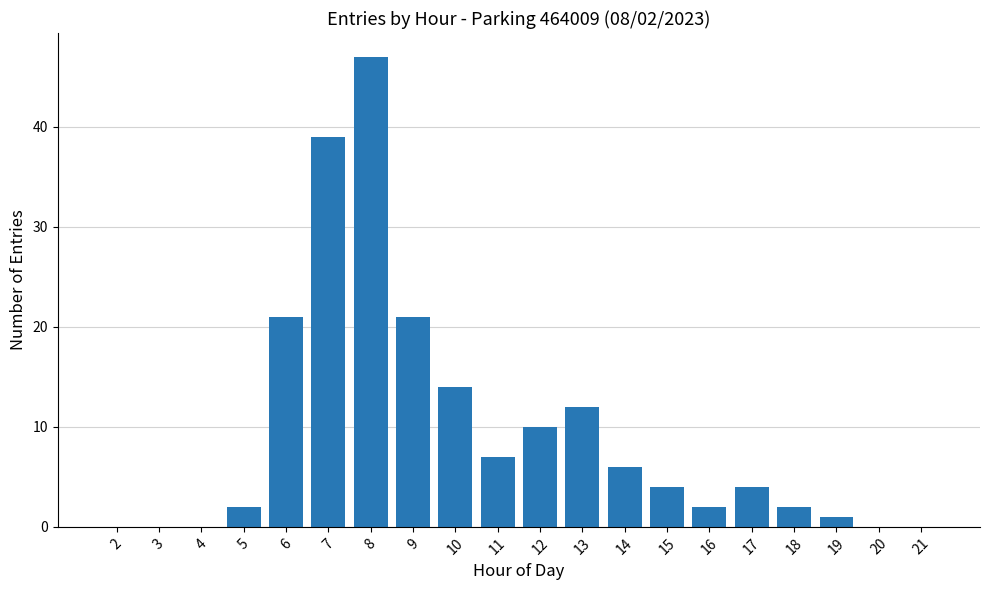

What is the sum of all values?

192